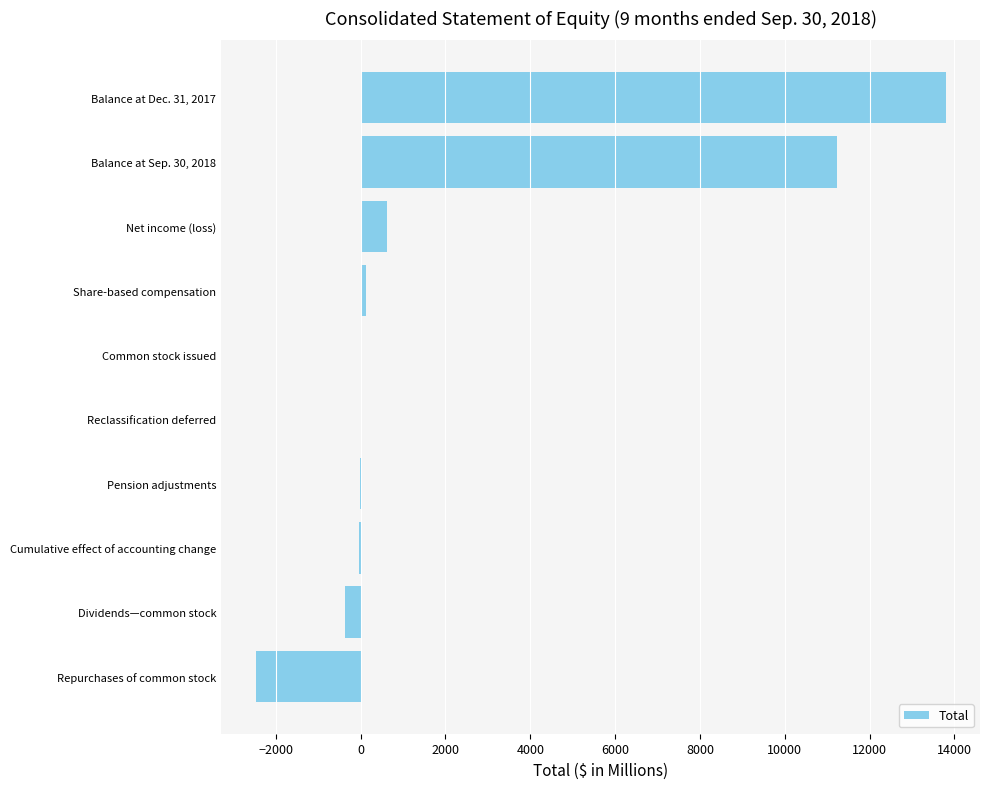

What is the sum of all values?

22849